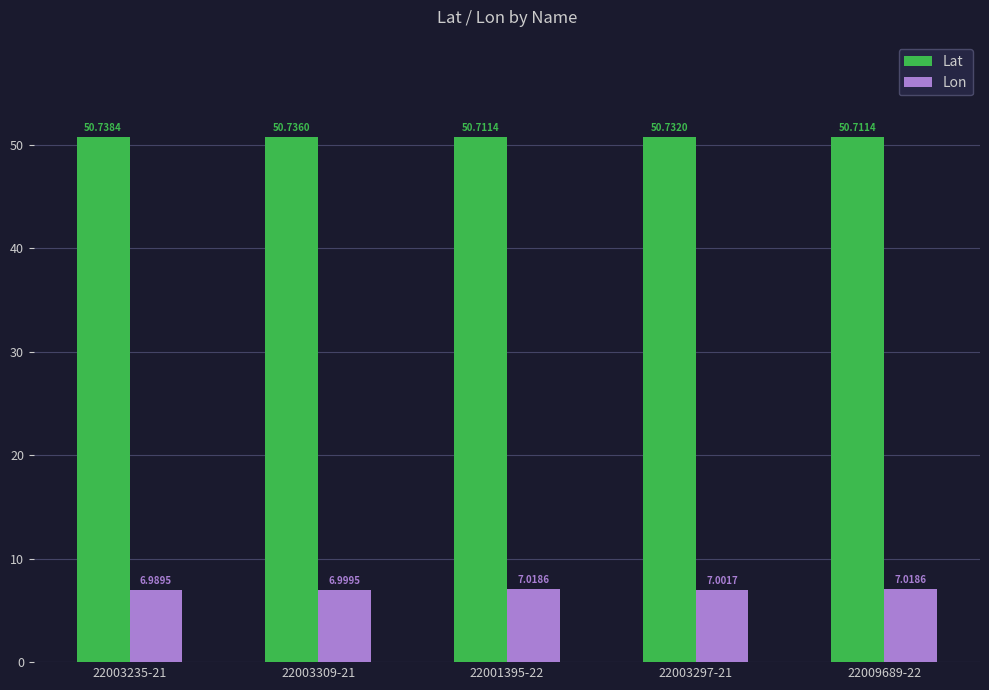

Which series has the largest total across all categories?

Lat